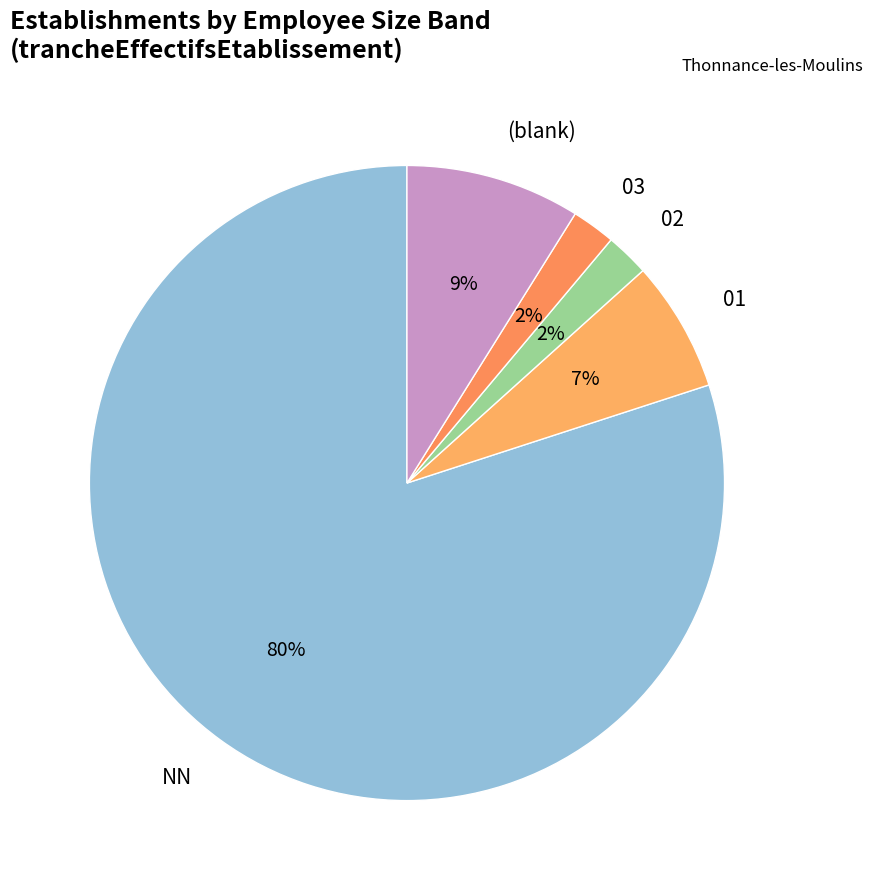

Which has a higher value, 03 or (blank)?

(blank)